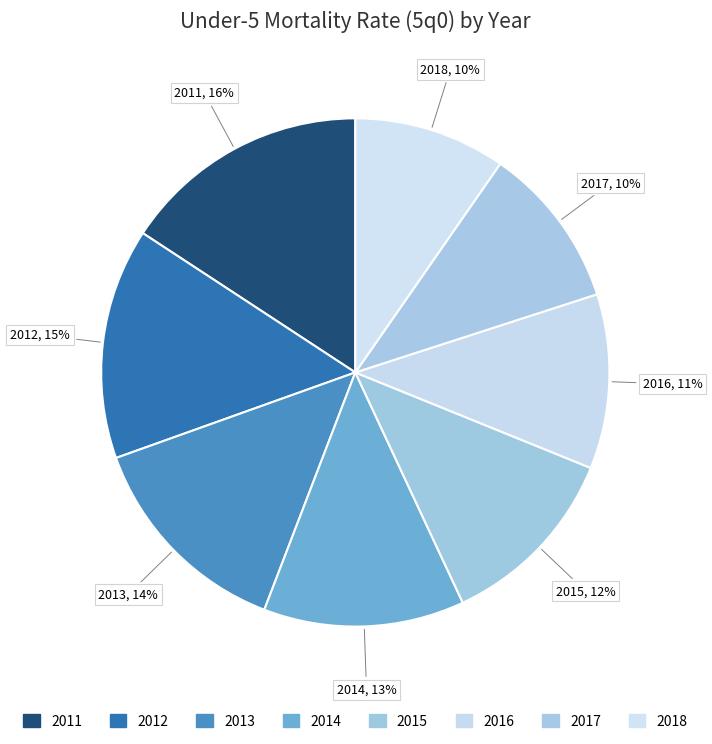

How many slices are in this pie chart?

8